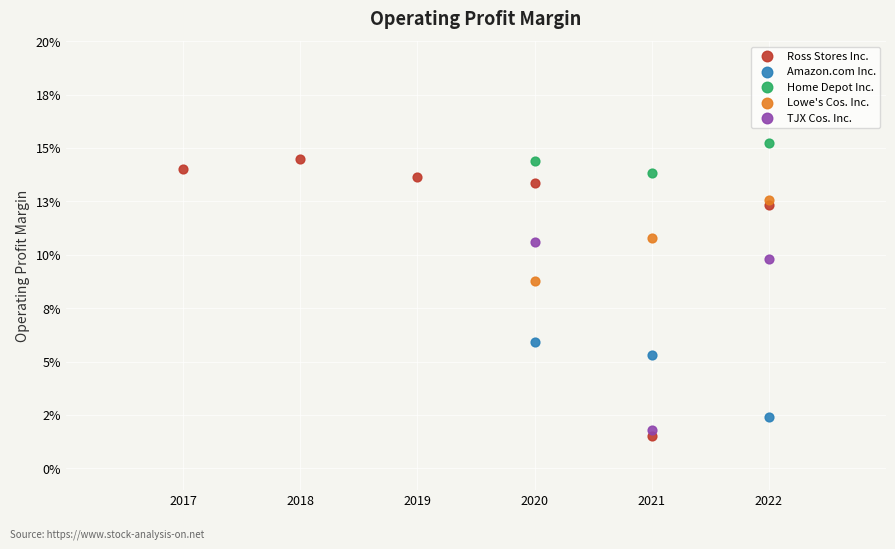

Which series contains the highest Y value?

Home Depot Inc.